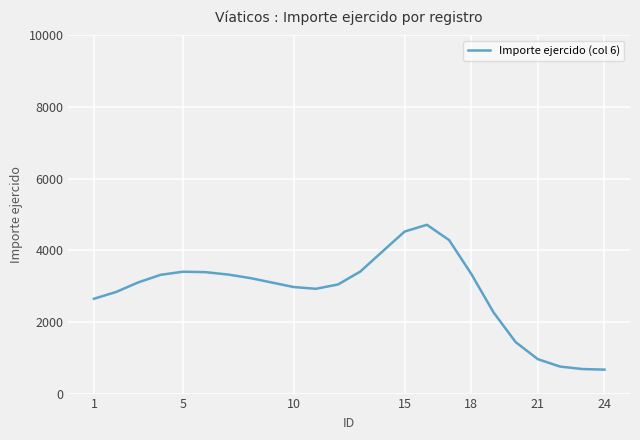

What is the difference between the maximum and minimum values?

4044.0